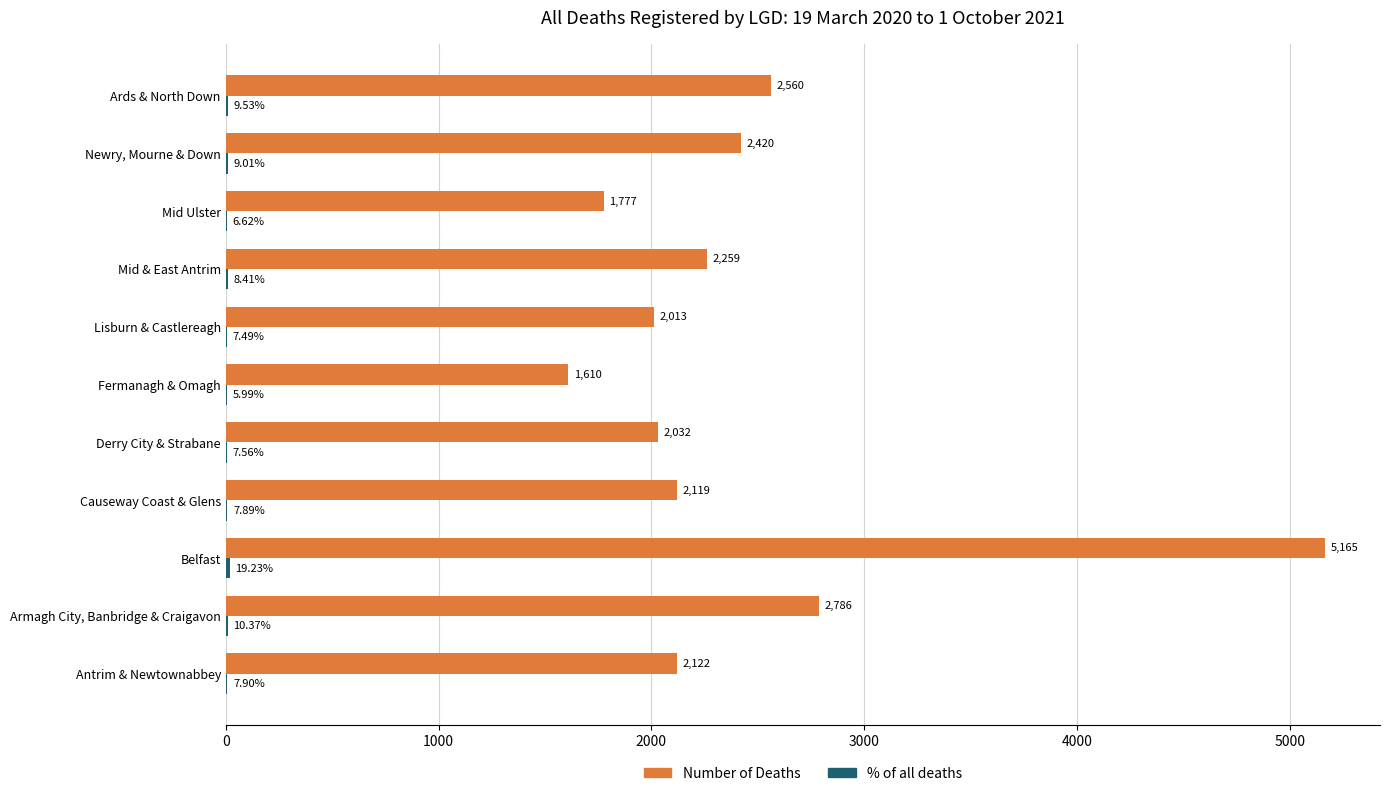

Count the number of categories in the chart.

11